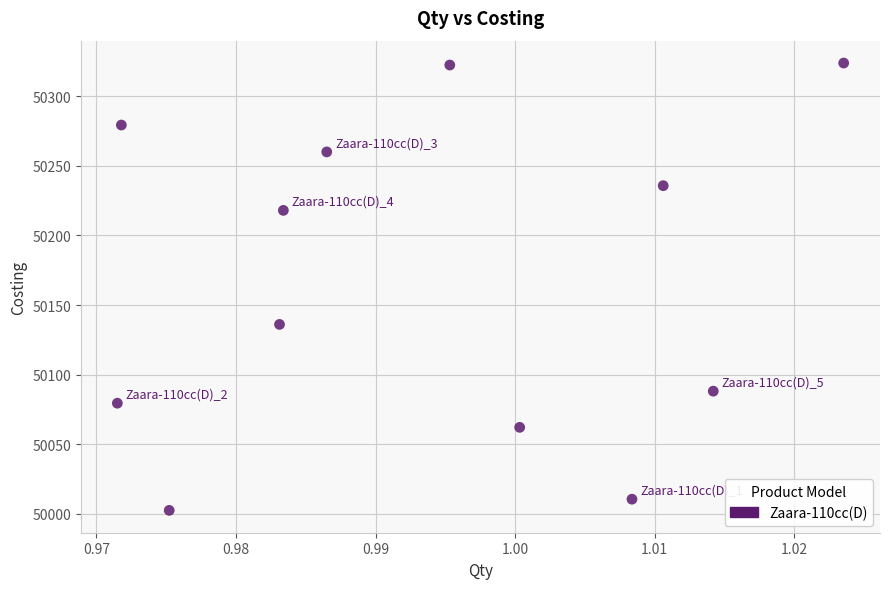

What is the average X value?

1.0